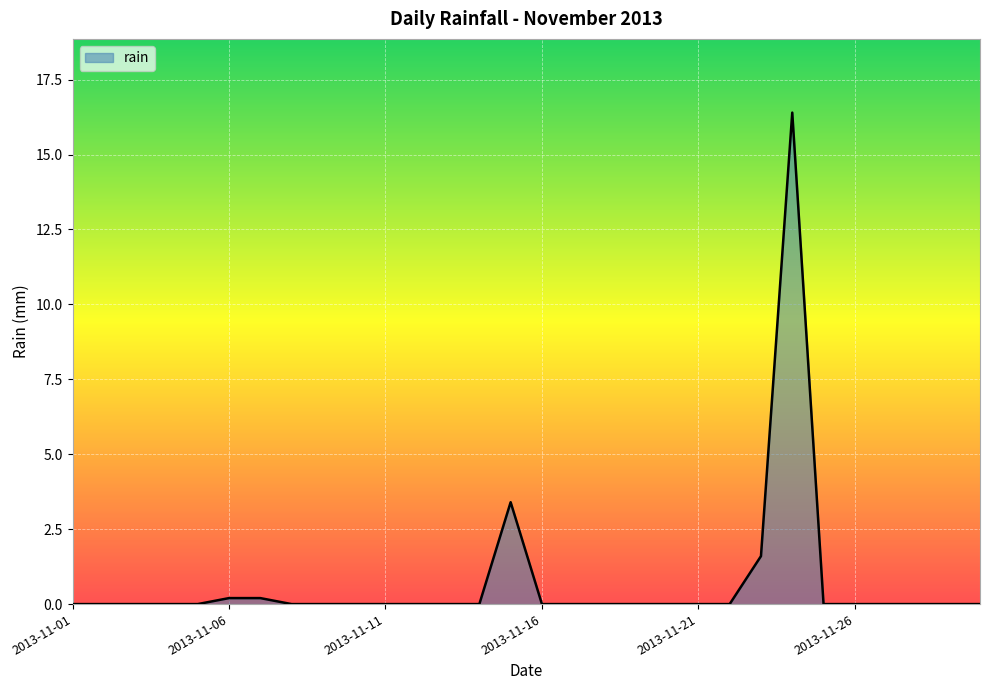

What is the difference between the maximum and minimum values?

16.4